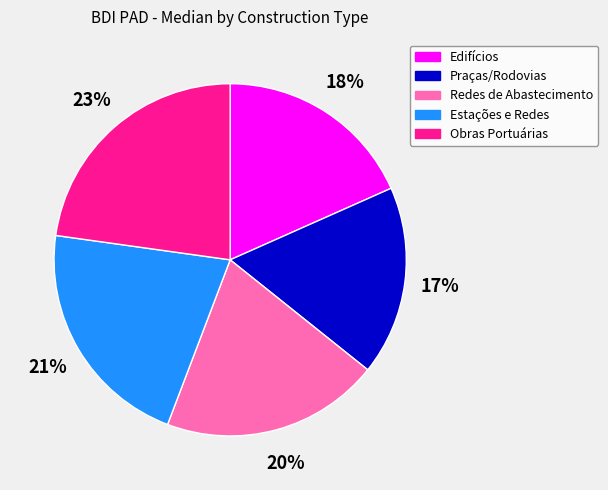

How many segments does this pie chart have?

5